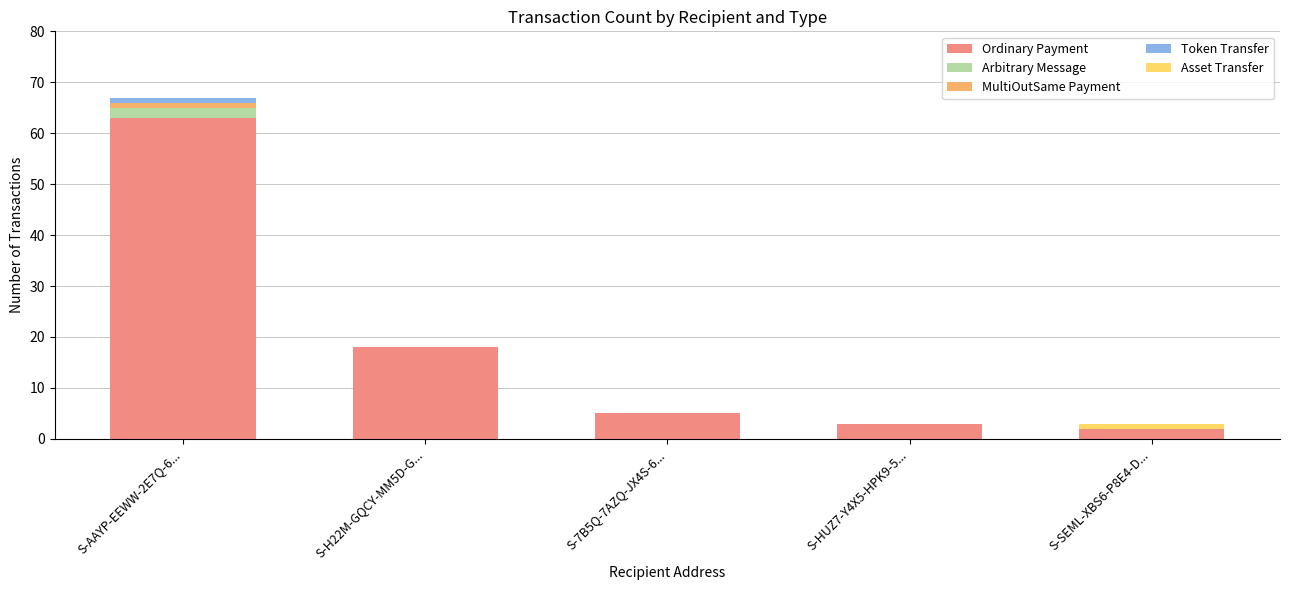

Is it true that Ordinary Payment equals 2 at S-SEML-XBS6-P8E4-D...?

True